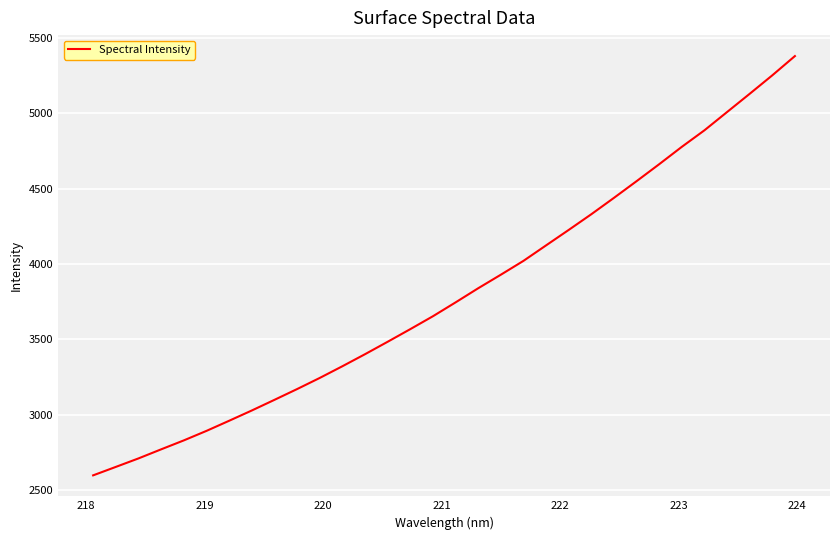

What is the smallest value displayed?

2598.4